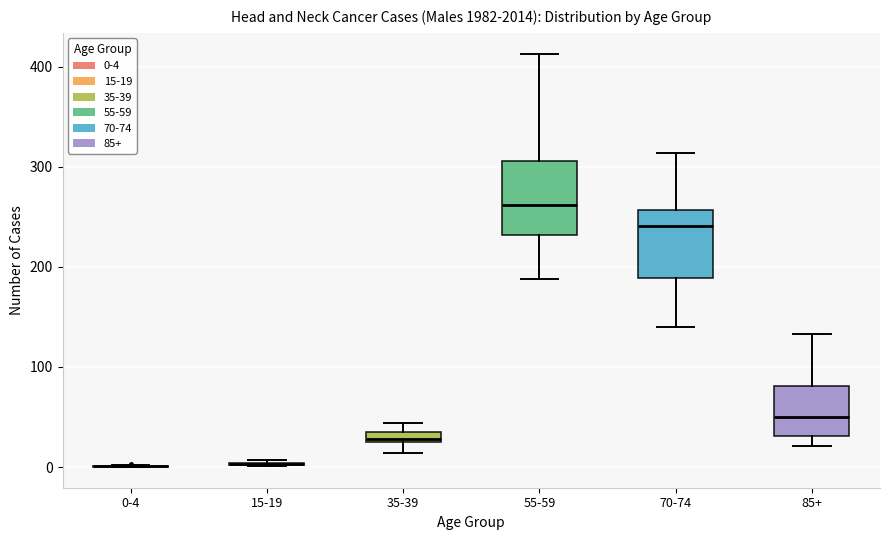

Where is the lower edge of the box for 35-39 on the y-axis? The values are not printed on the chart, so give them approximately, as read against the axis.

30